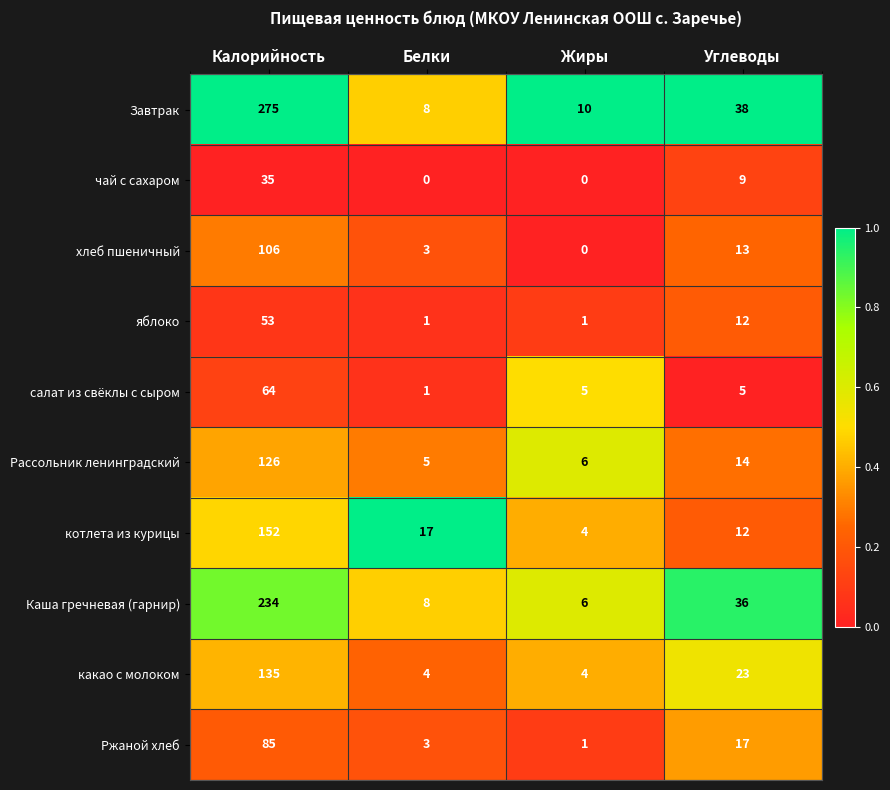

At which category is the sum across all series the highest?

Калорийность